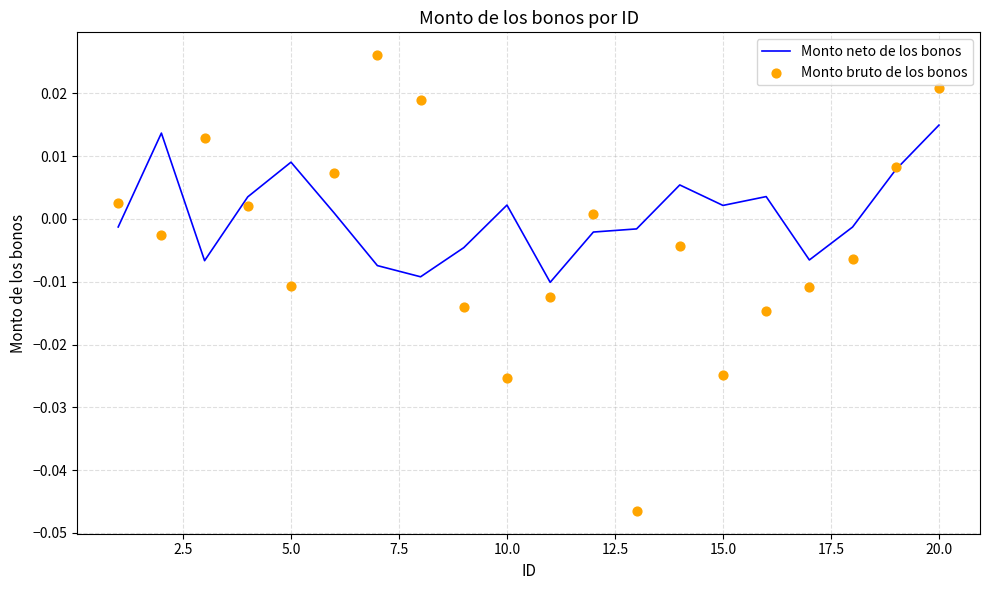

Which series has the largest total across all categories?

Monto neto de los bonos